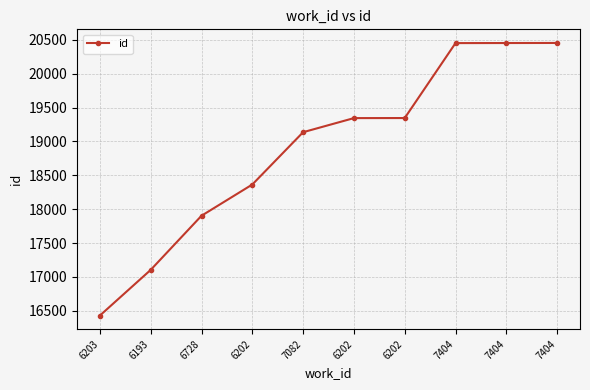

What is the sum of the values at 6193 and 7404?

37556